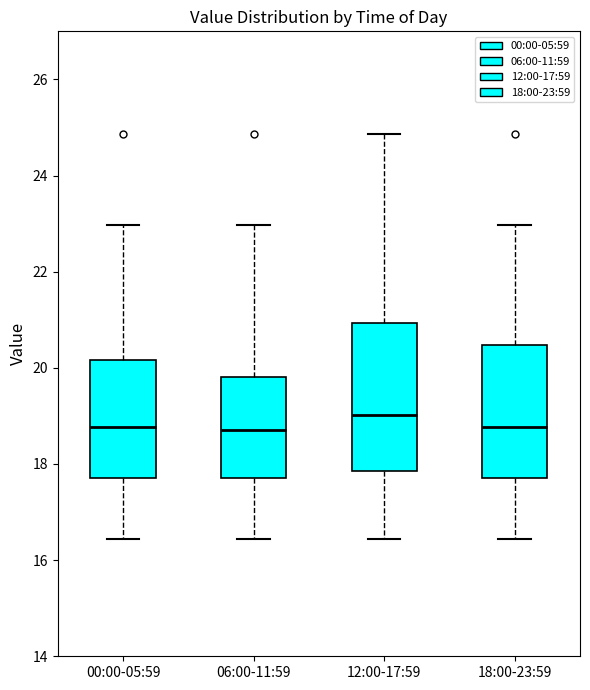

Which box is the tallest, from its lower edge to its upper edge?

12:00-17:59